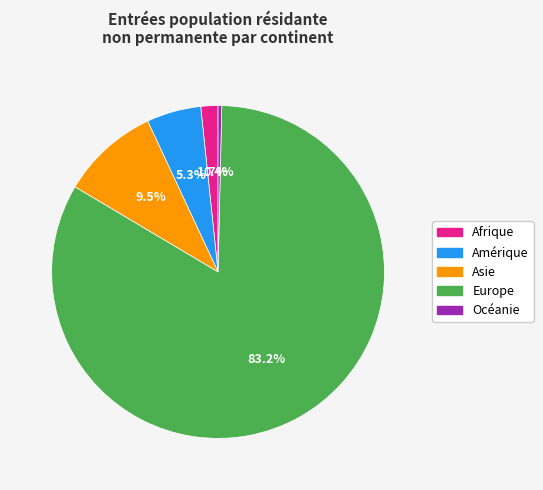

How many slices are in this pie chart?

5